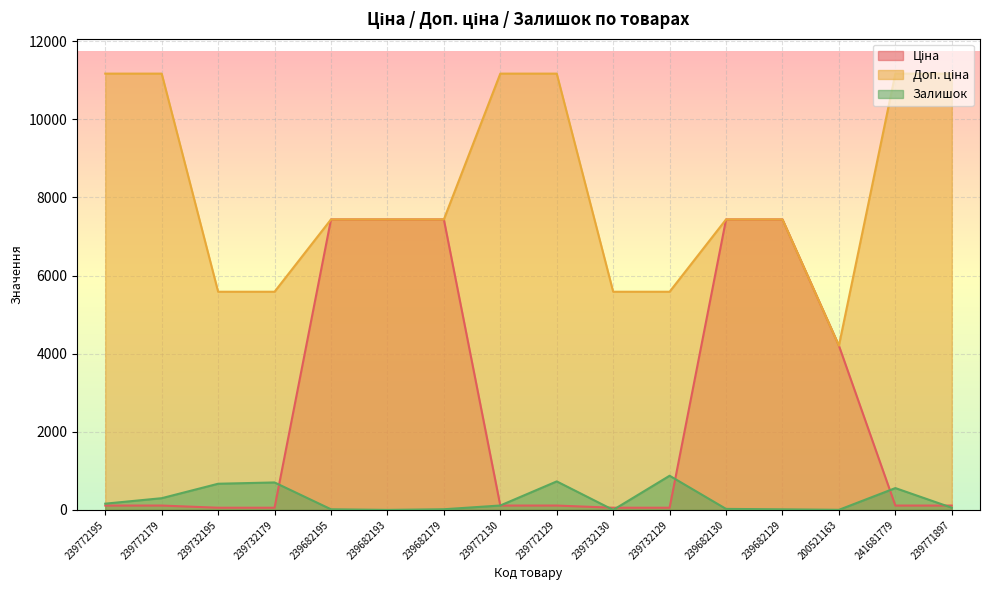

In Залишок, how many points are higher than both neighbors (excluding endpoints)?

4